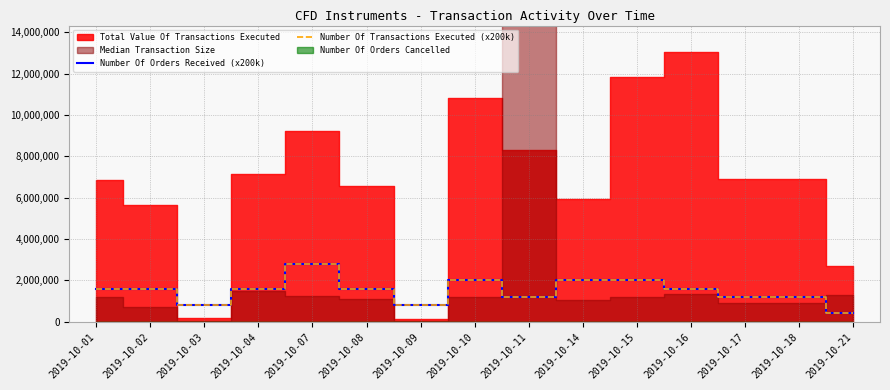

True or false: Number Of Orders Received (x200k) has a value of 1200000 at 2019-10-18.

True